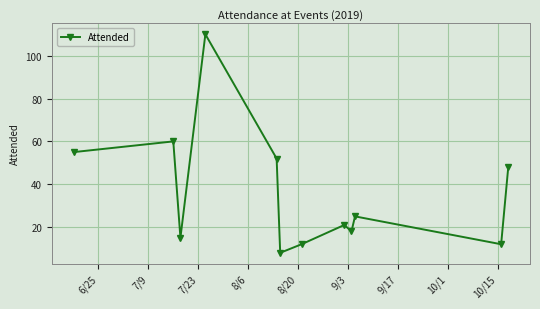

Reading left to right, extract all data points from this chart.

55	60	15	110	52	8	12	21	18	25	12	48